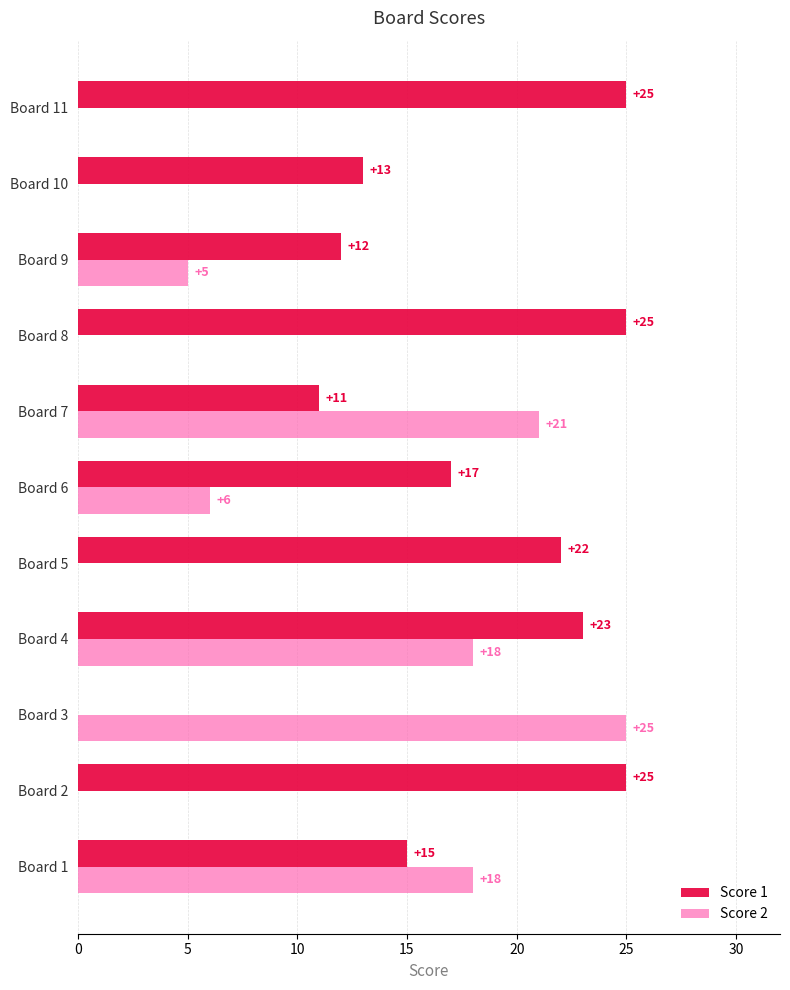

Read the Score 1 value at Board 2.

25